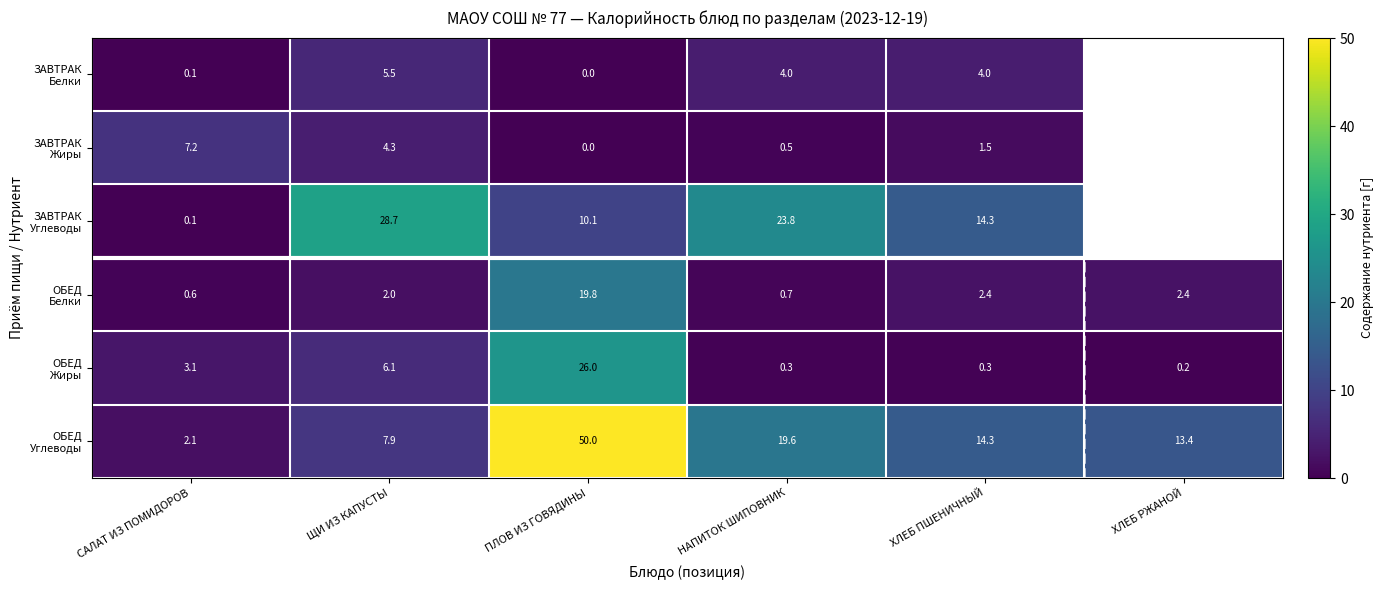

What is the spread (max minus min) of values at САЛАТ ИЗ ПОМИДОРОВ?

7.1